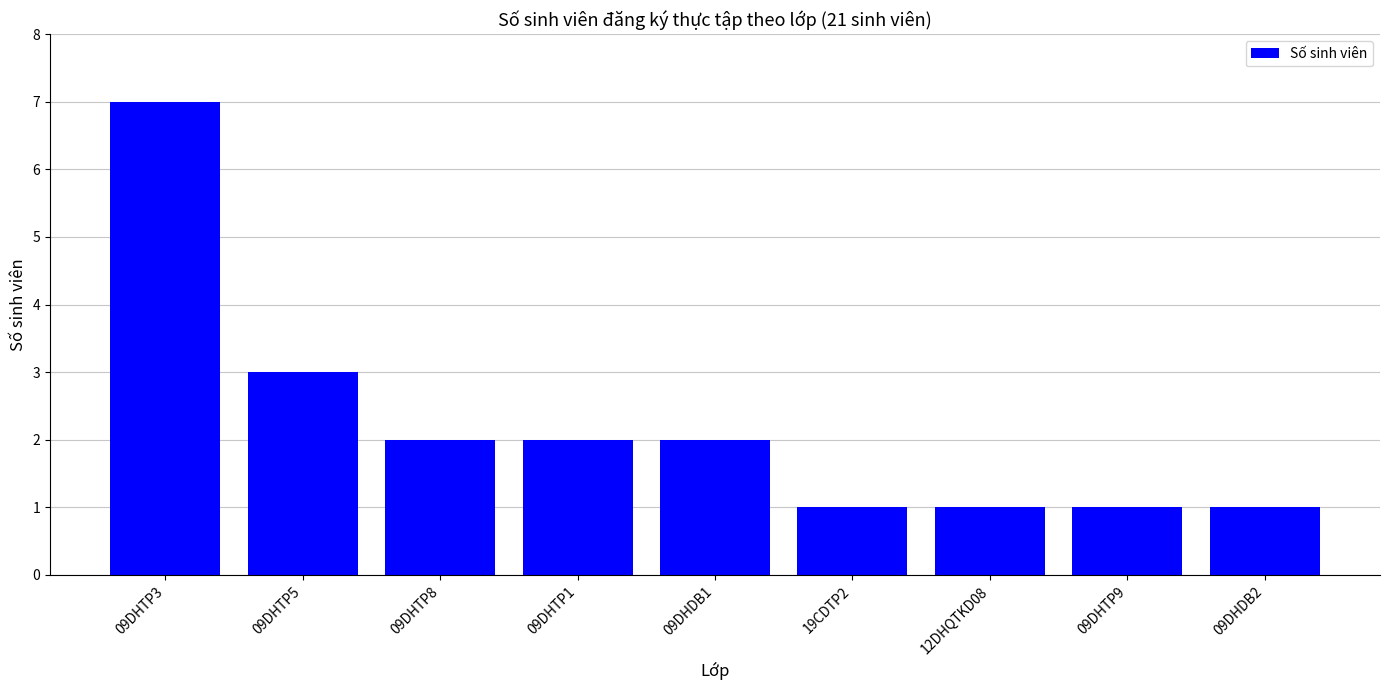

At which label does the data first exceed 2?

09DHTP3